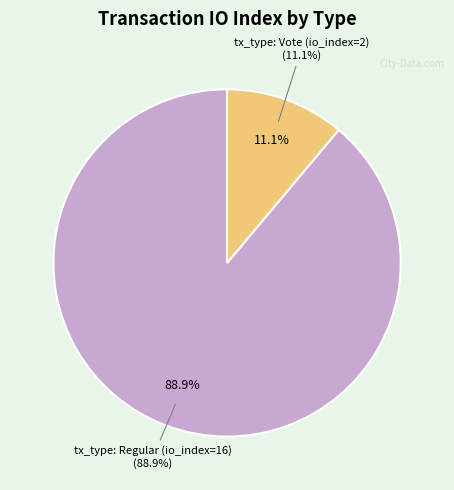

Which category has the biggest portion of the pie?

tx_type: Regular (io_index=16)